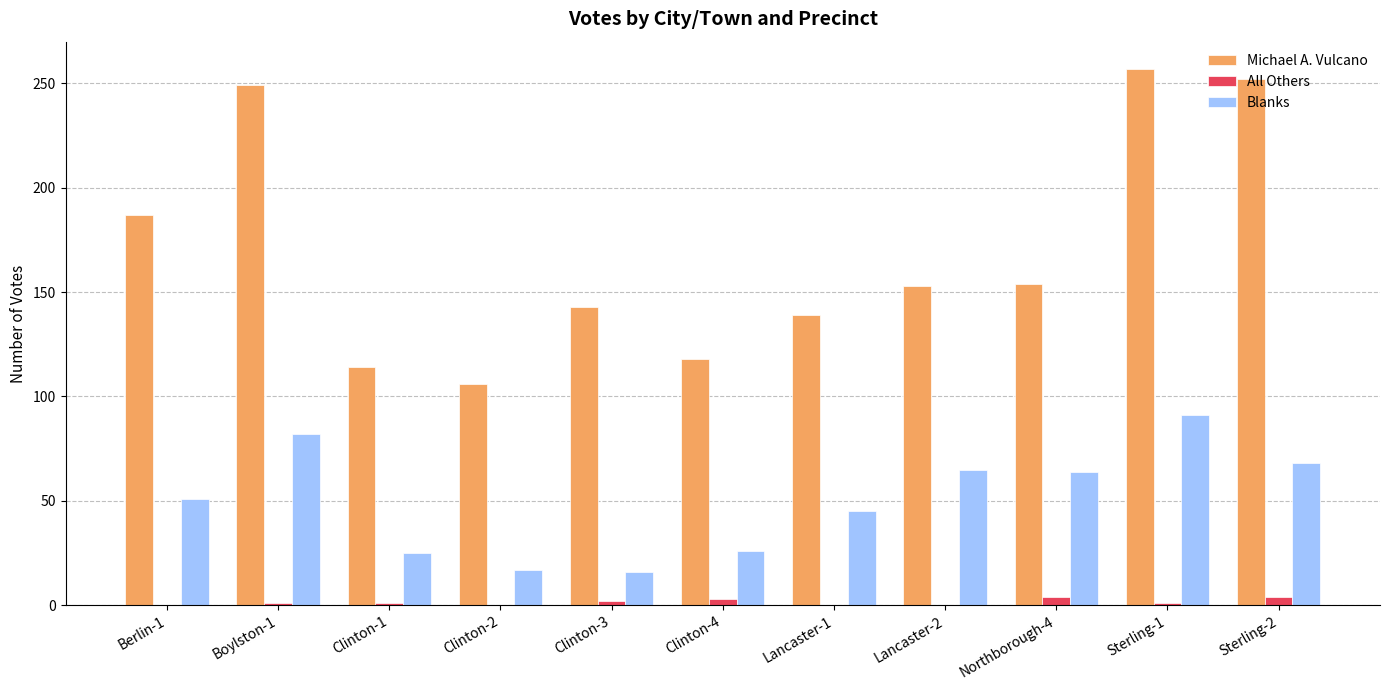

Is the value of All Others at Clinton-2 greater than the value of Michael A. Vulcano at Lancaster-1?

No